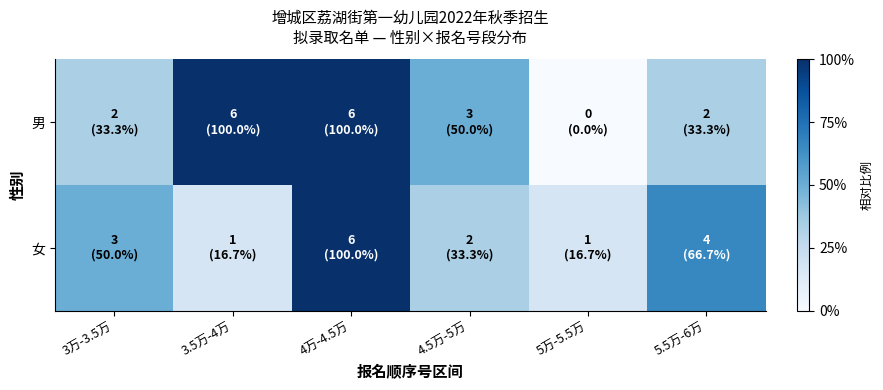

Which category has the lowest value across all series?

5万-5.5万